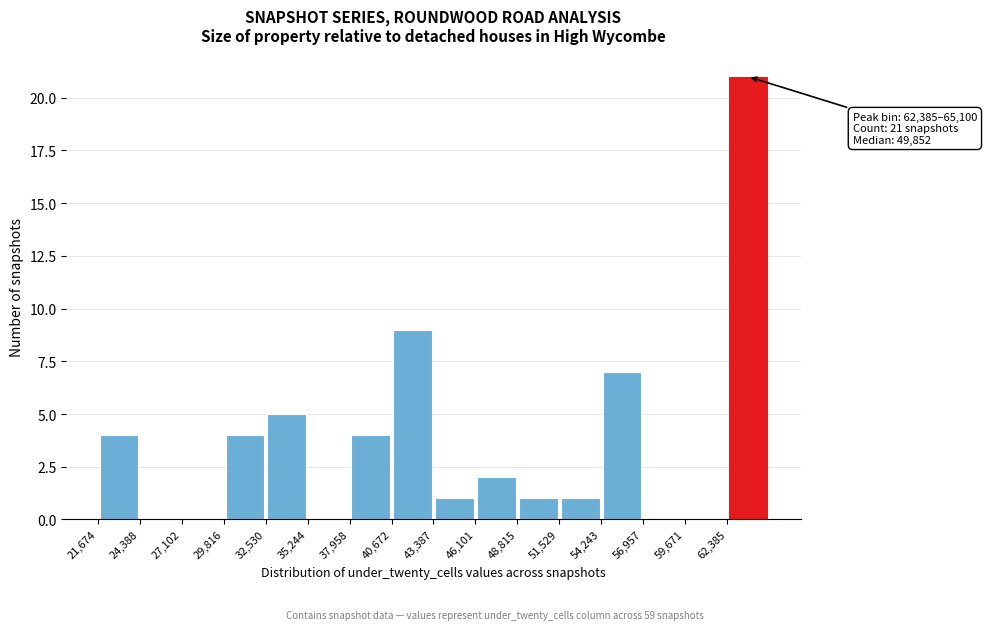

Over which range of the x-axis is the bar tallest?

62500 to 65000